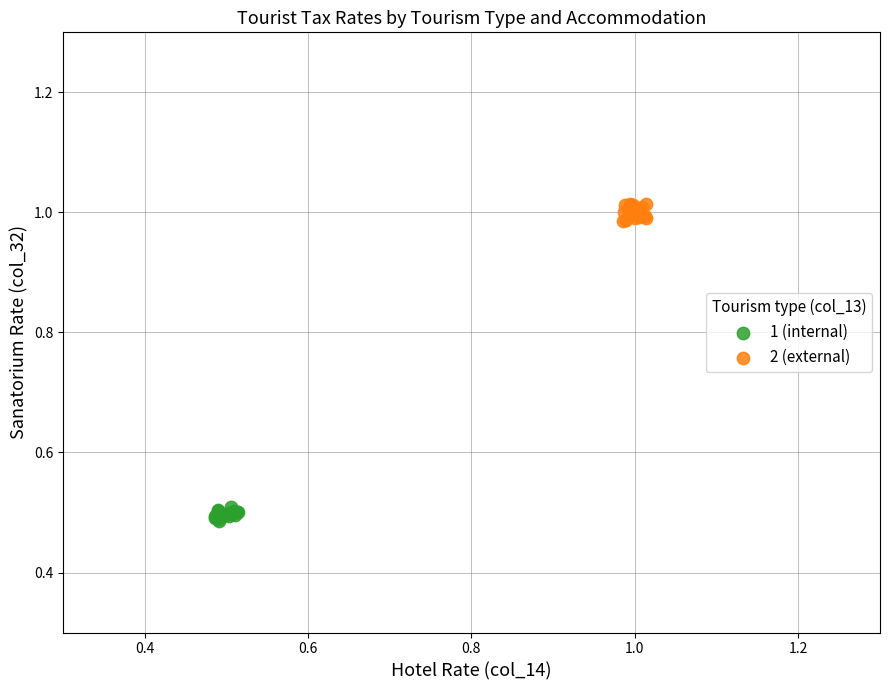

Which series contains the lowest Y value?

1 (internal)